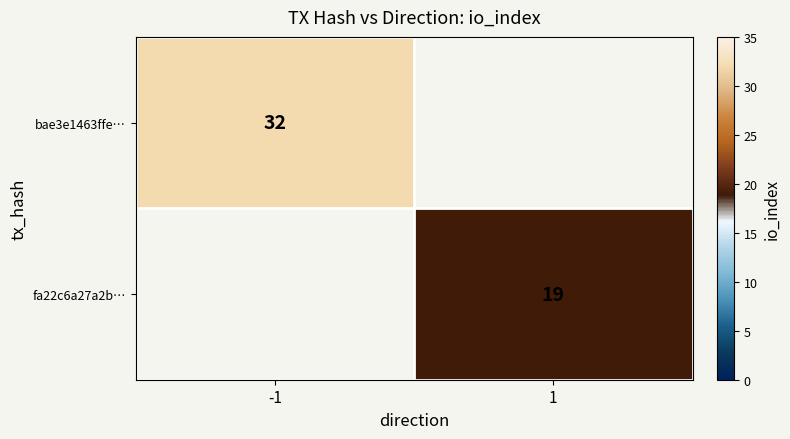

Is the value of fa22c6a27a2b… at 1 greater than the value of bae3e1463ffe… at -1?

No